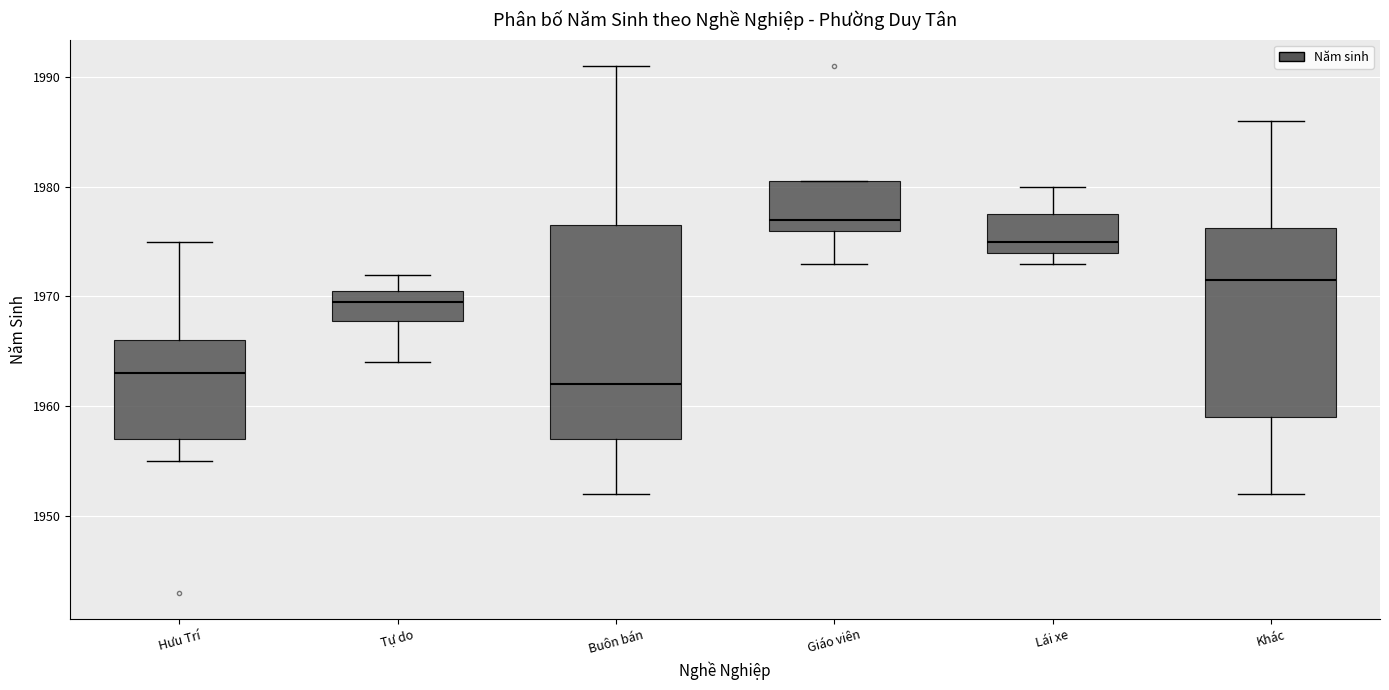

Which box has the highest median line?

Giáo viên